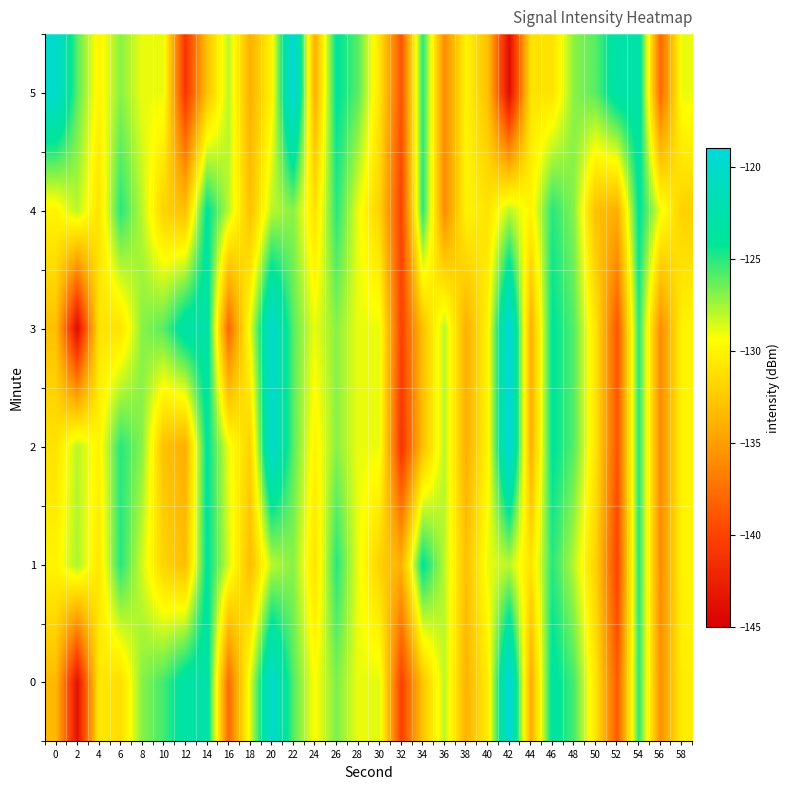

At 0, list the series in order from smallest to largest.

0, 3, 2, 1, 4, 5